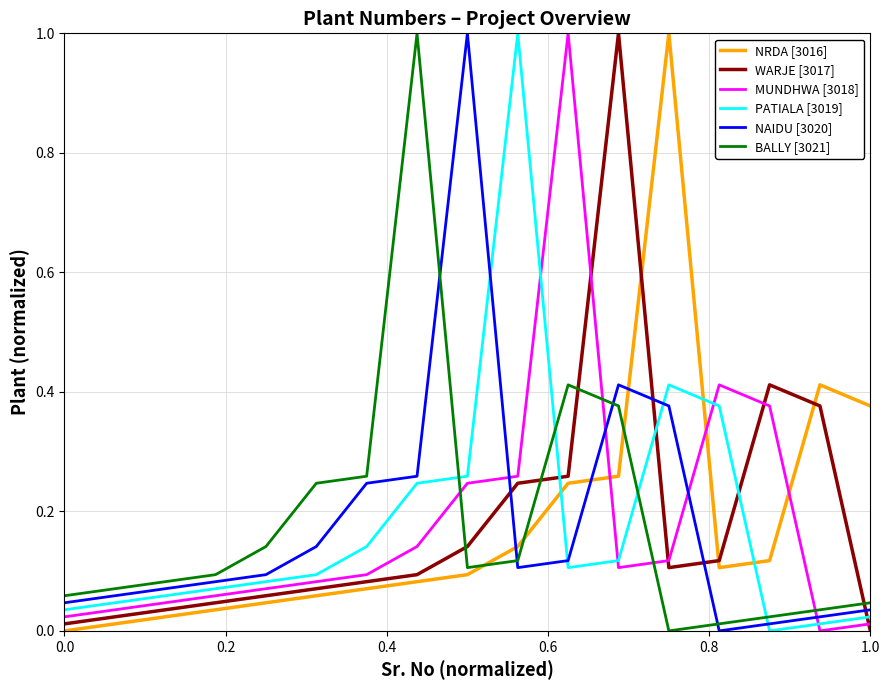

True or false: PATIALA [3019] and WARJE [3017] intersect in this chart.

True